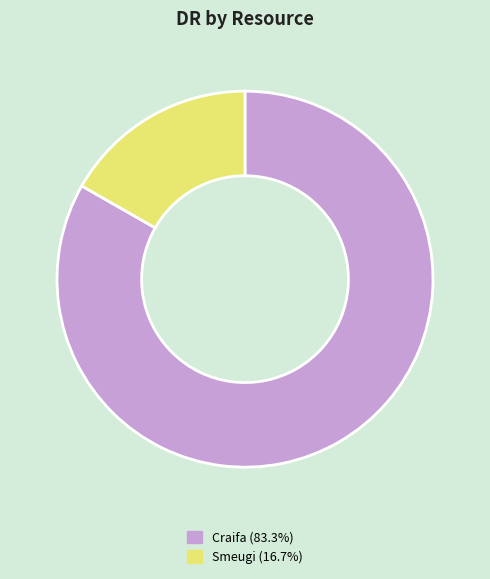

Do Craifa (83.3%) and Smeugi (16.7%) together represent more than half of the pie?

Yes